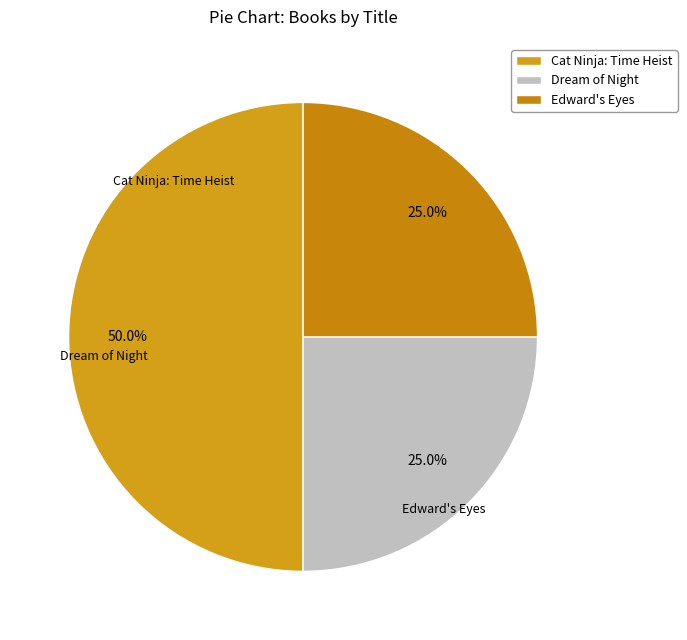

To the nearest percent, what portion does Edward's Eyes represent?

25%